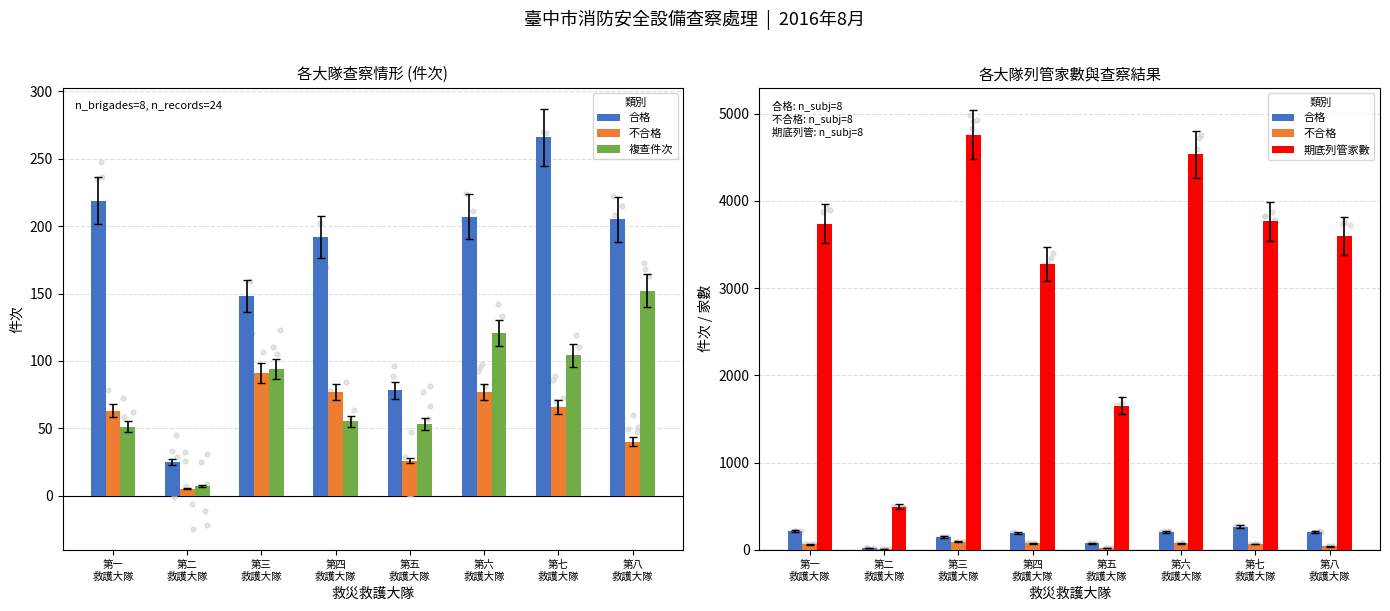

At which category is the sum across all series the highest?

第三
救護大隊